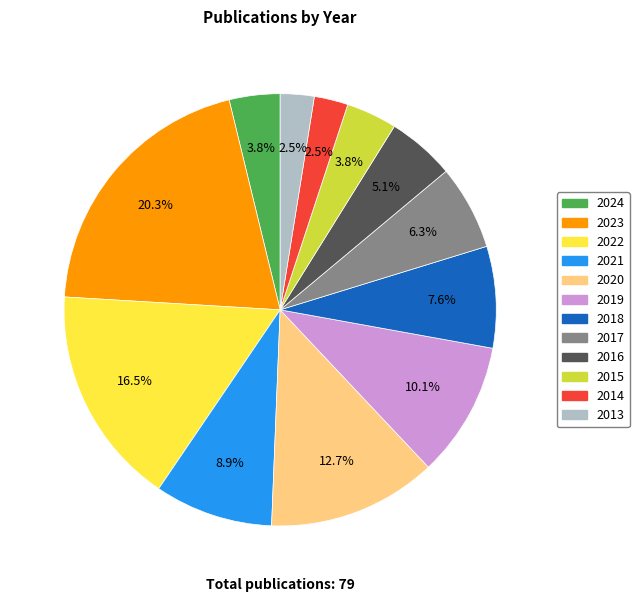

Is there any slice that represents more than half of the pie?

No